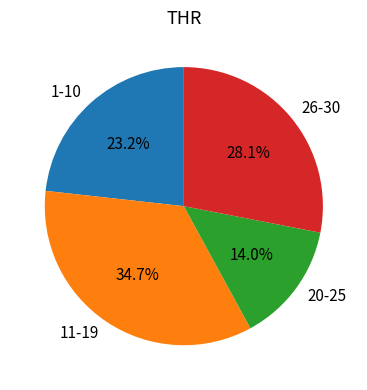

Between 26-30 and 11-19, which is larger?

11-19